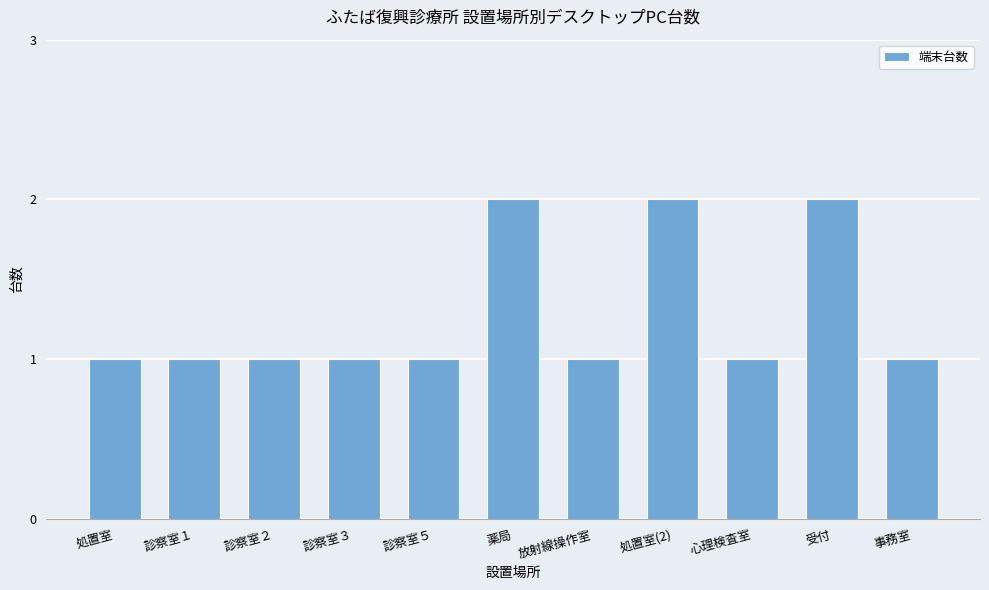

The value at 心理検査室 is 1. True or false?

True